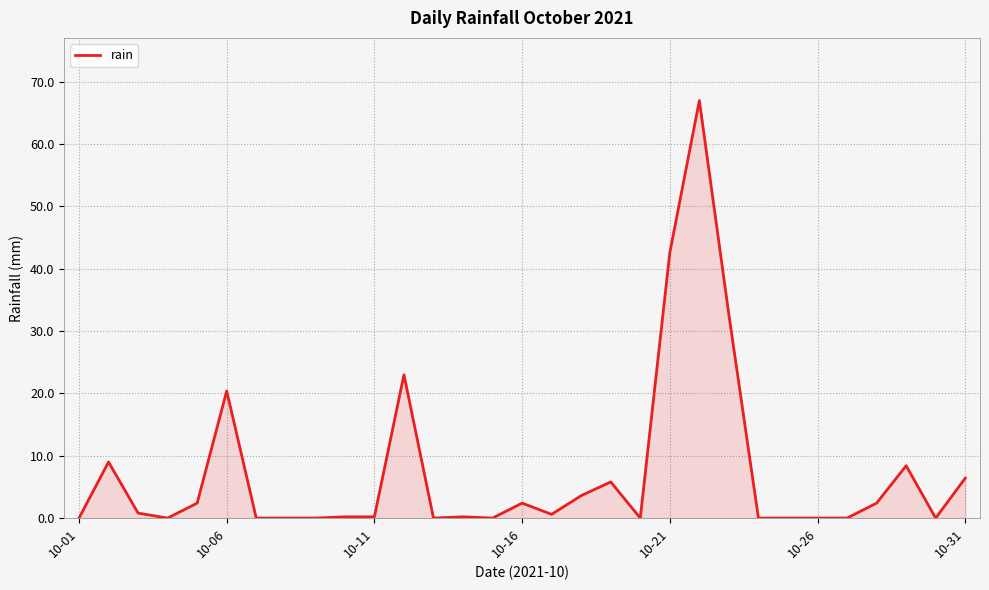

What is the difference between the maximum and minimum values?

67.0